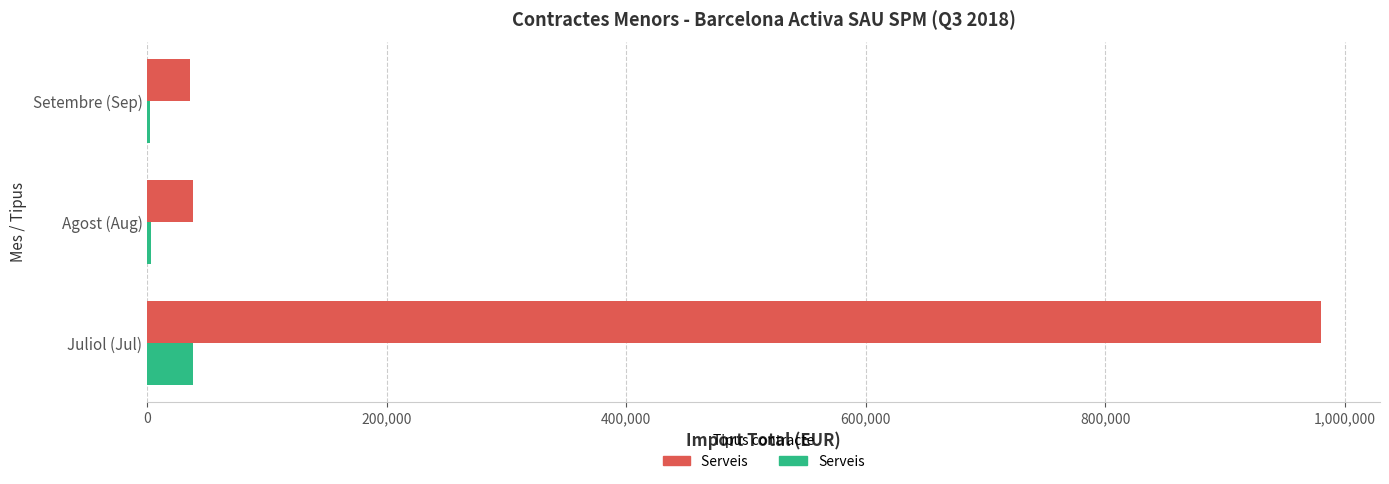

At which category is the sum across all series the highest?

Juliol (Jul)